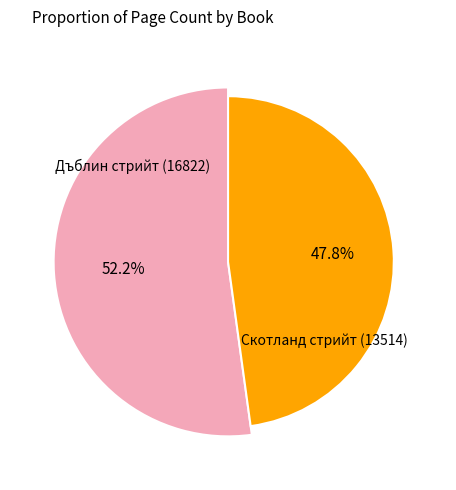

How many segments does this pie chart have?

2